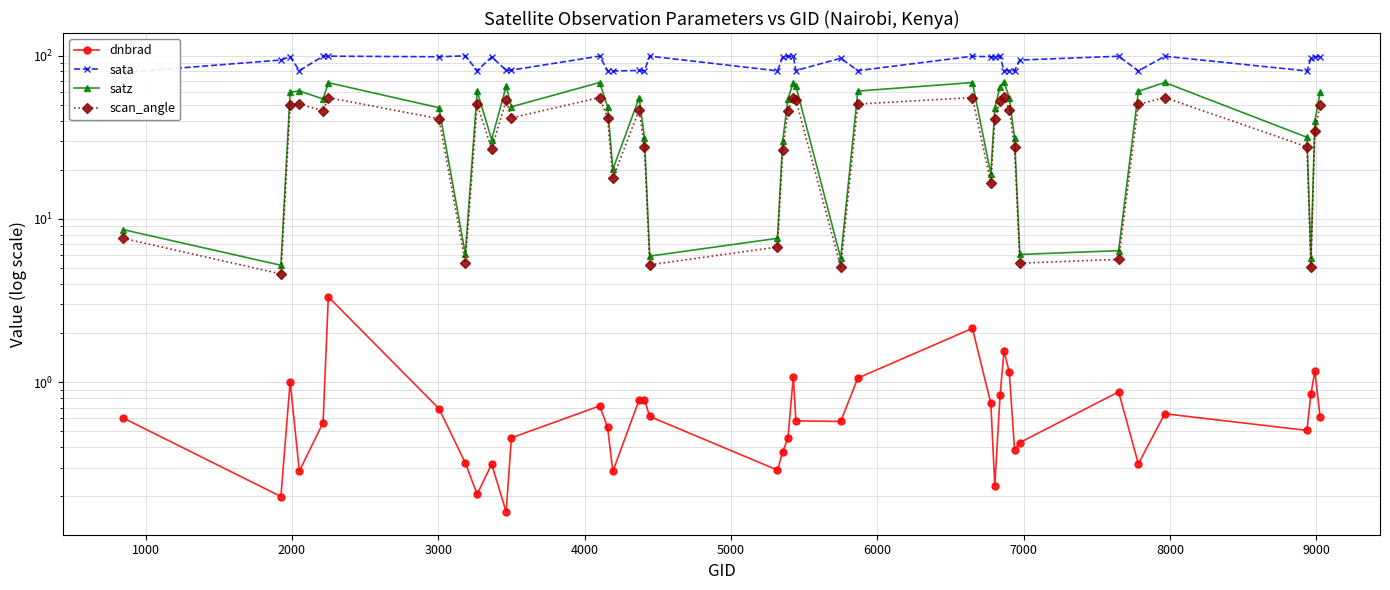

At 4000, list the series in order from largest to smallest.

sata, satz, scan_angle, dnbrad